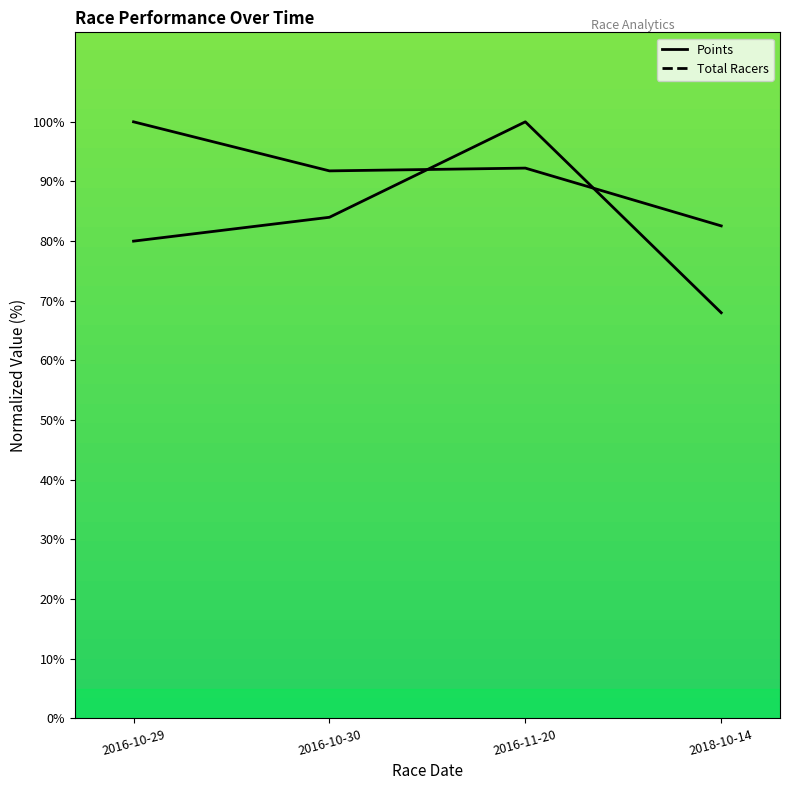

After their last crossing, which series has the higher values: Points or Total Racers?

Points